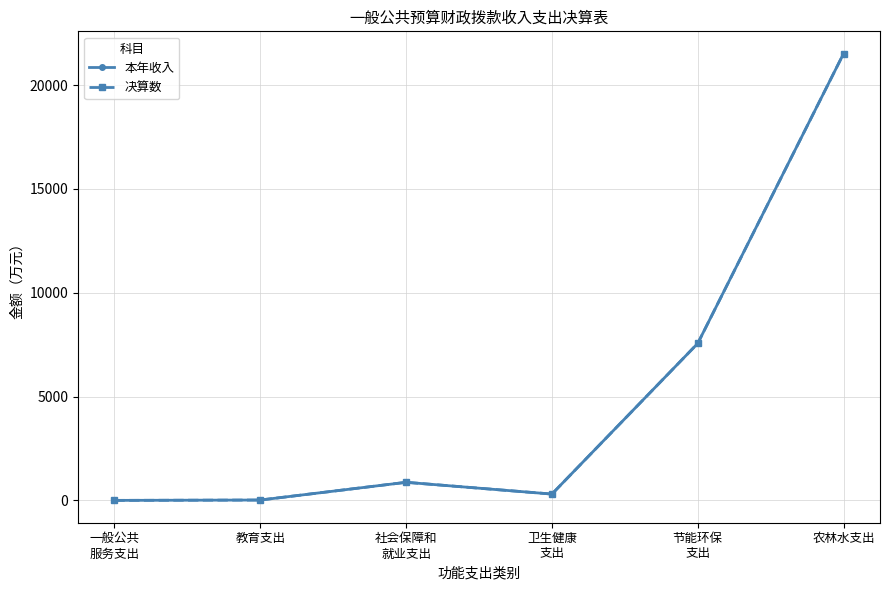

Does the chart have visible grid lines?

Yes